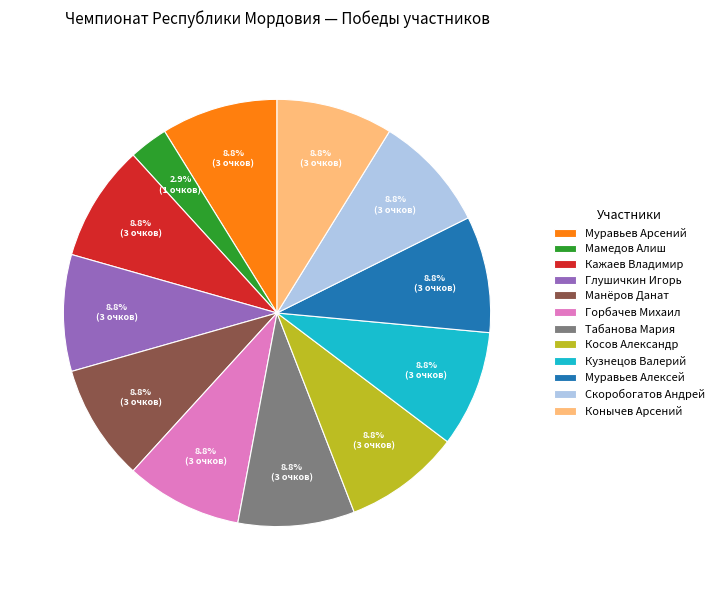

What is the smallest slice in the pie chart?

Мамедов Алиш